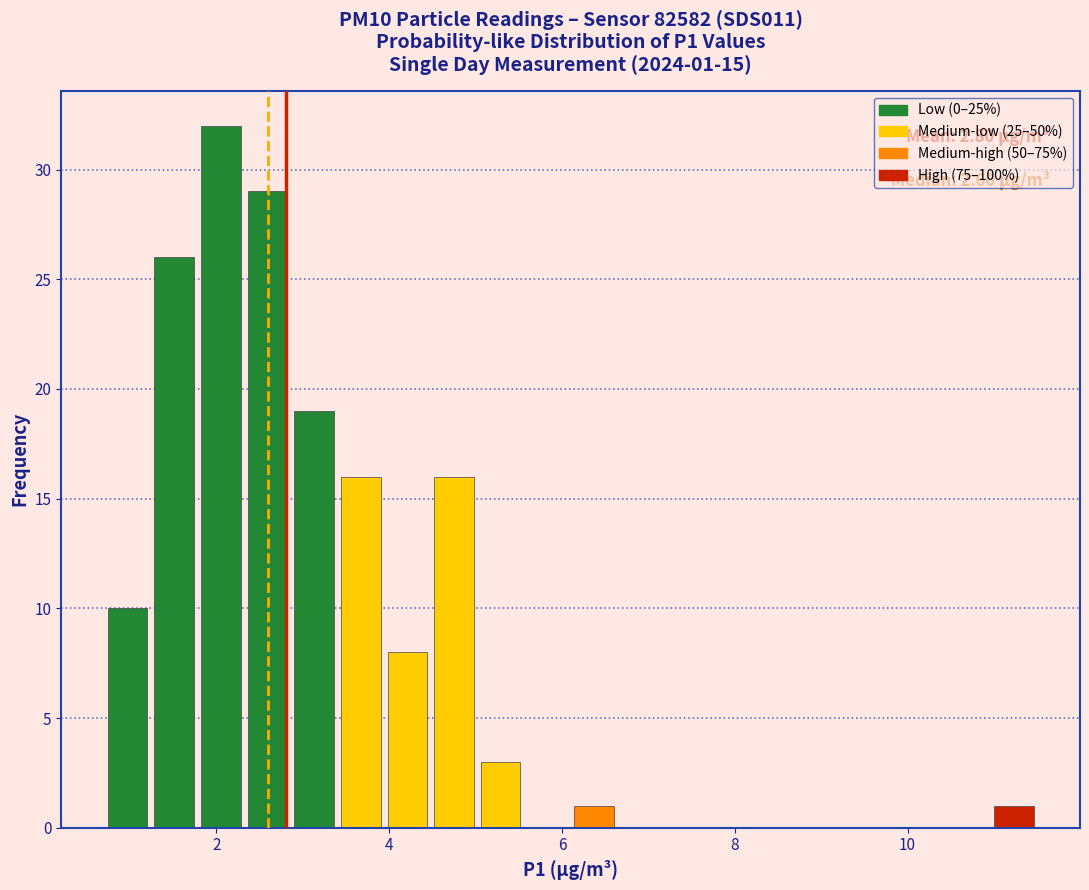

Read against the x-axis, roughly where is the centre of the tallest bar?

2.0